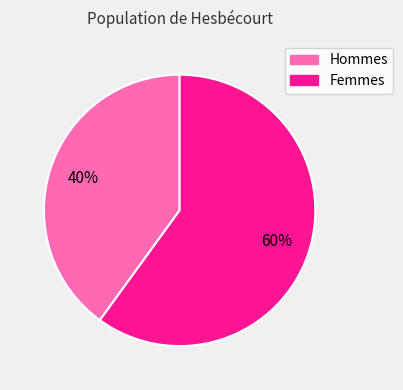

To the nearest percent, what is the difference between the largest and smallest slice percentages?

20%